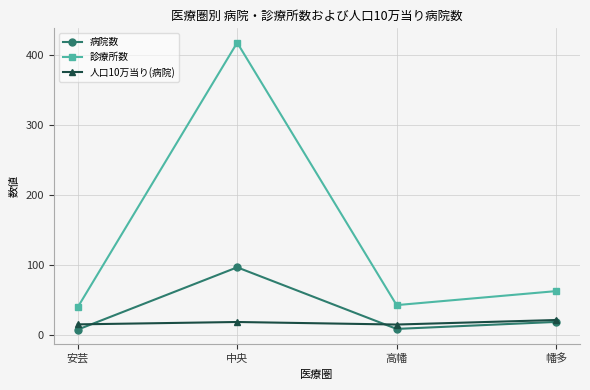

What is the smallest value displayed?

7.0